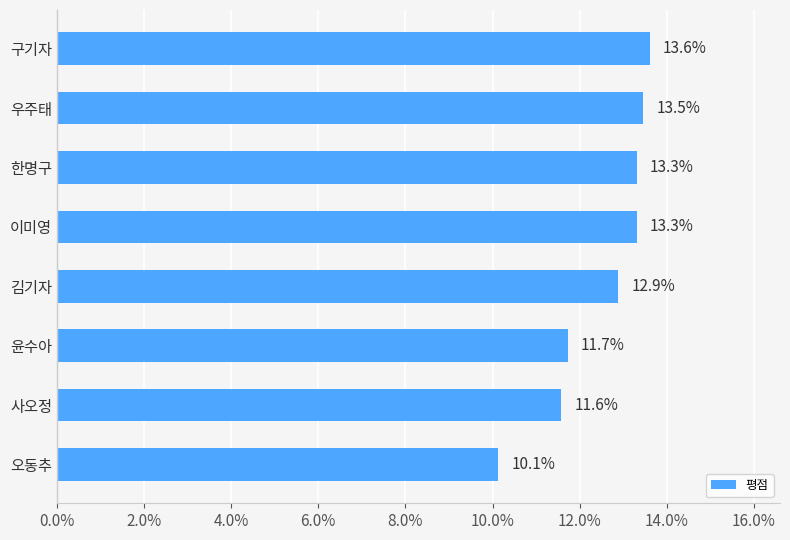

Is it true that the value at 구기자 is 13.6?

True